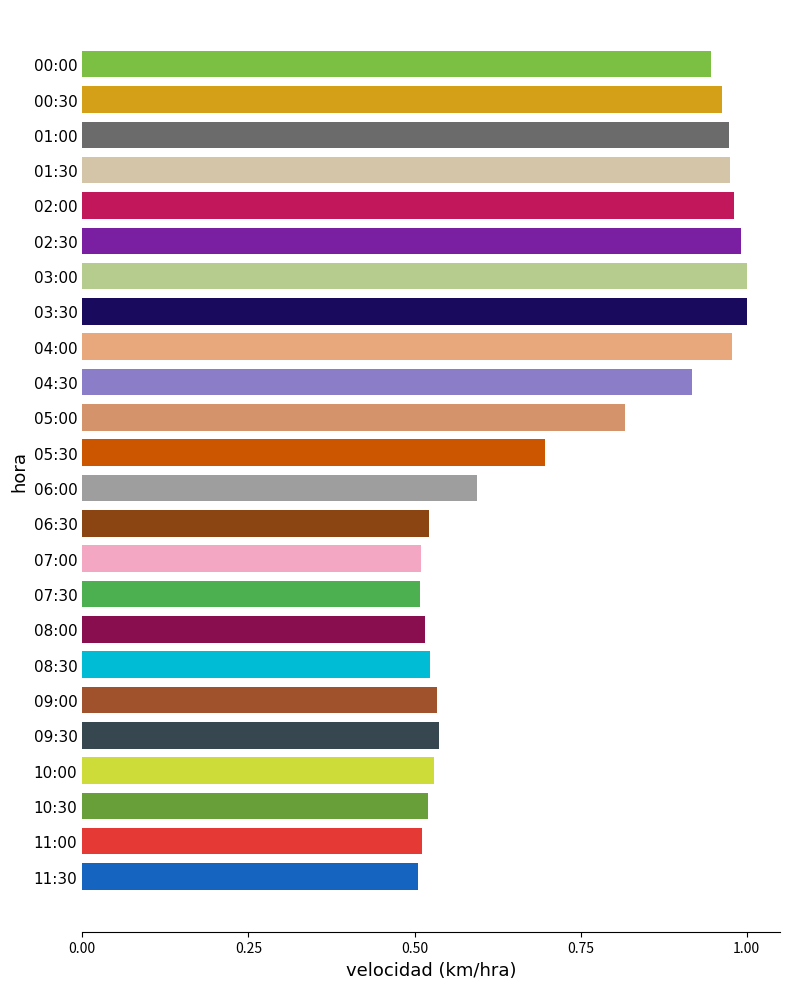

Are the bars horizontal?

Yes